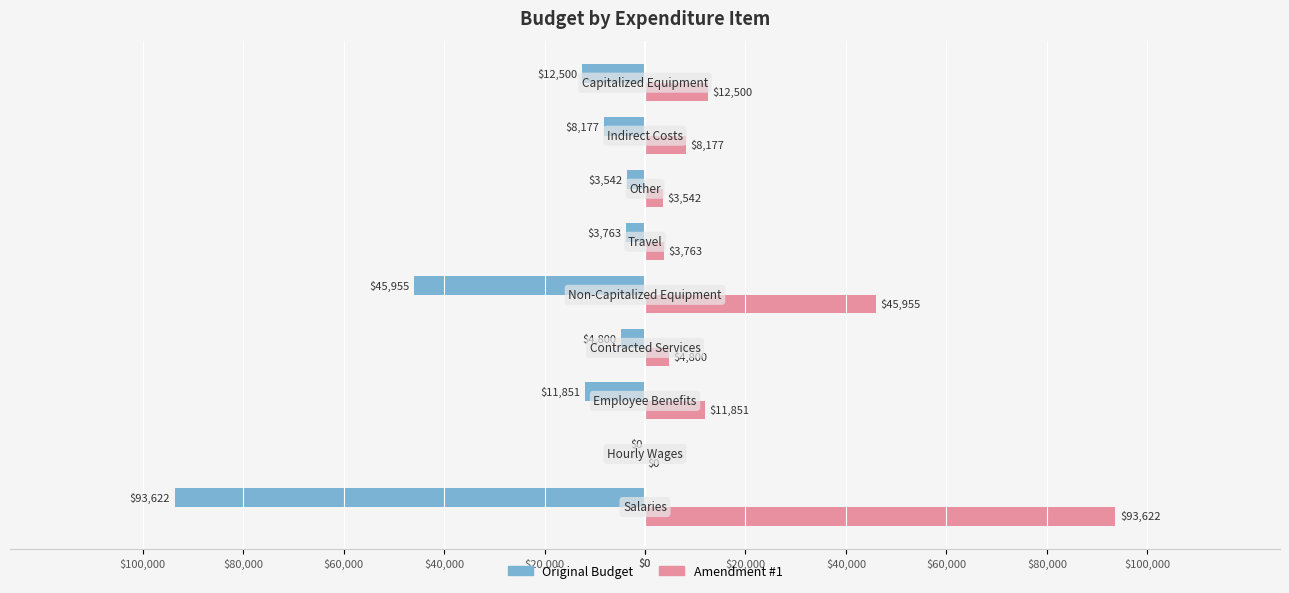

What are all the series names shown in the legend?

Original Budget, Amendment #1